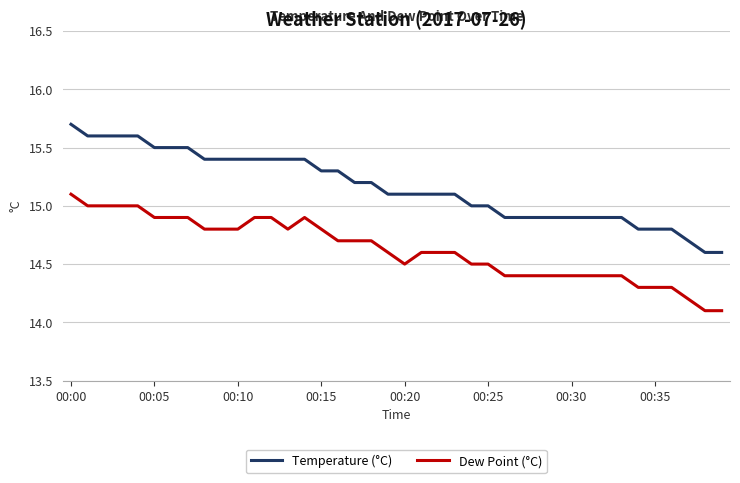

How many lines are shown in the chart?

2